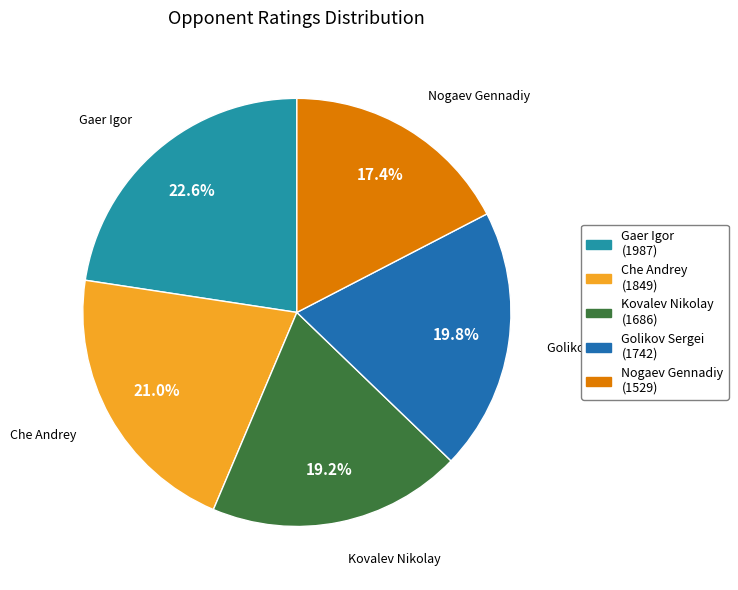

Between Kovalev Nikolay and Gaer Igor, which is larger?

Gaer Igor